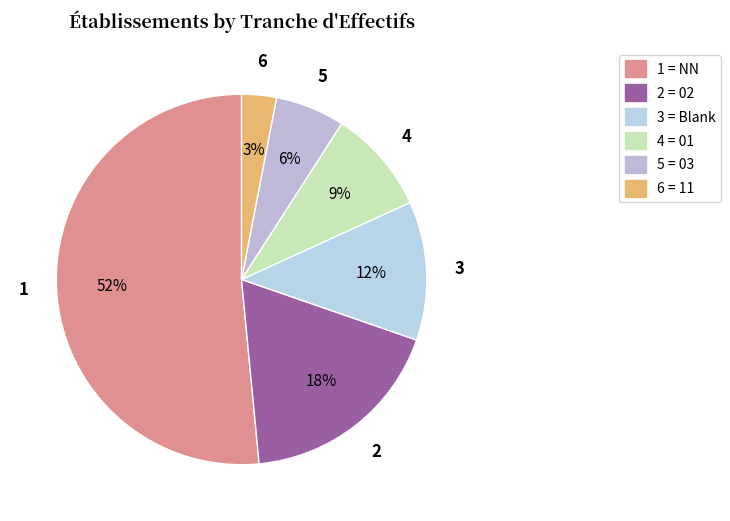

How many segments does this pie chart have?

6